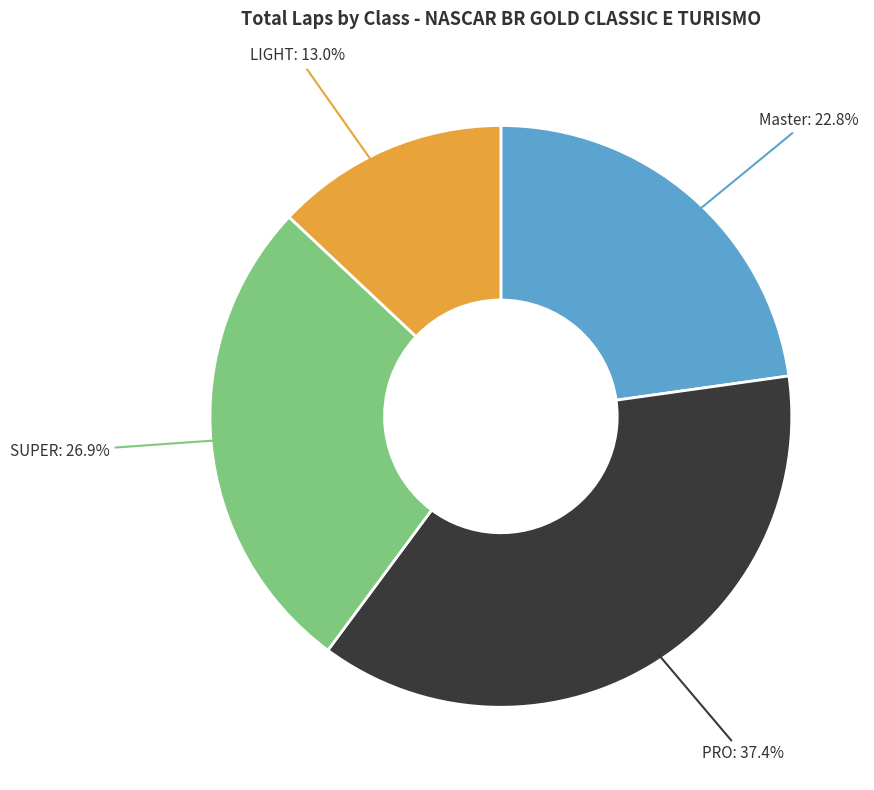

Does LIGHT represent more than half of the total?

No